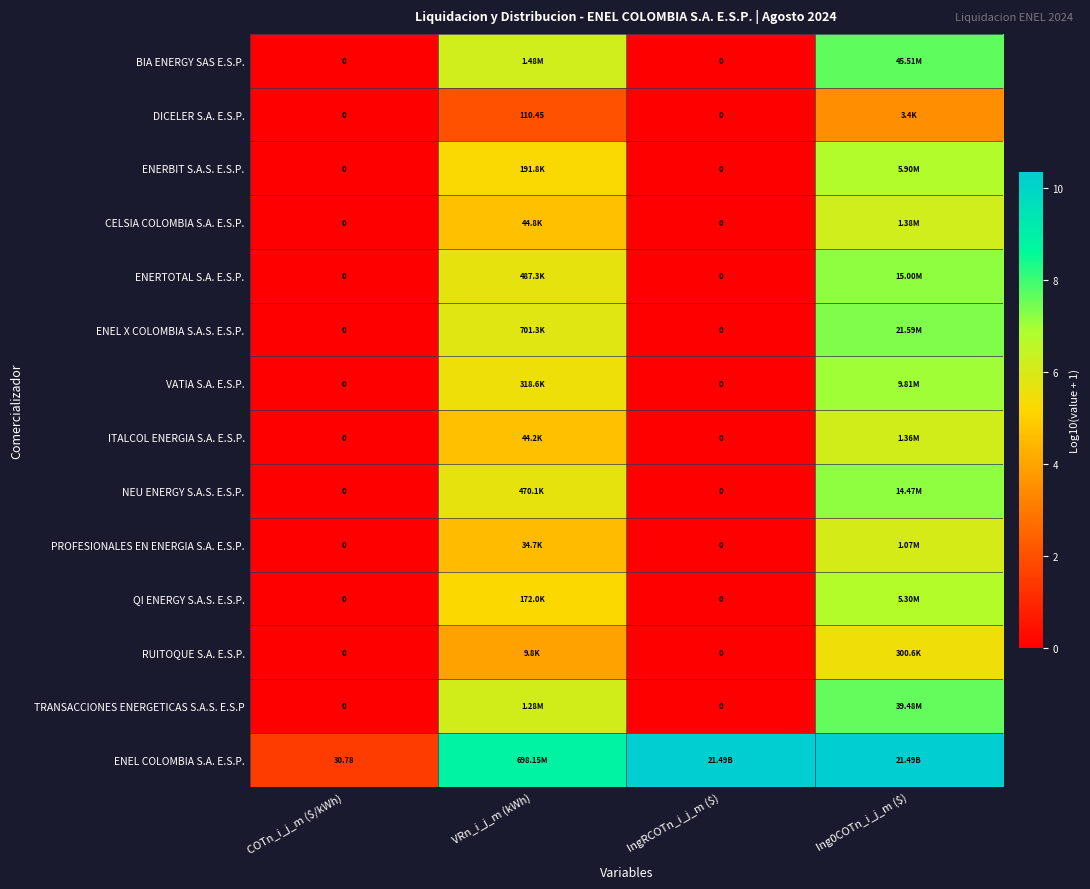

Which series has the widest spread of values?

ENEL COLOMBIA S.A. E.S.P.